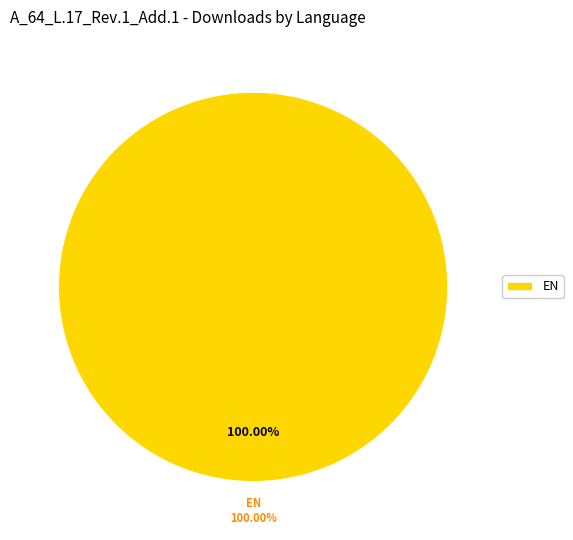

What is the largest slice in the pie chart?

EN